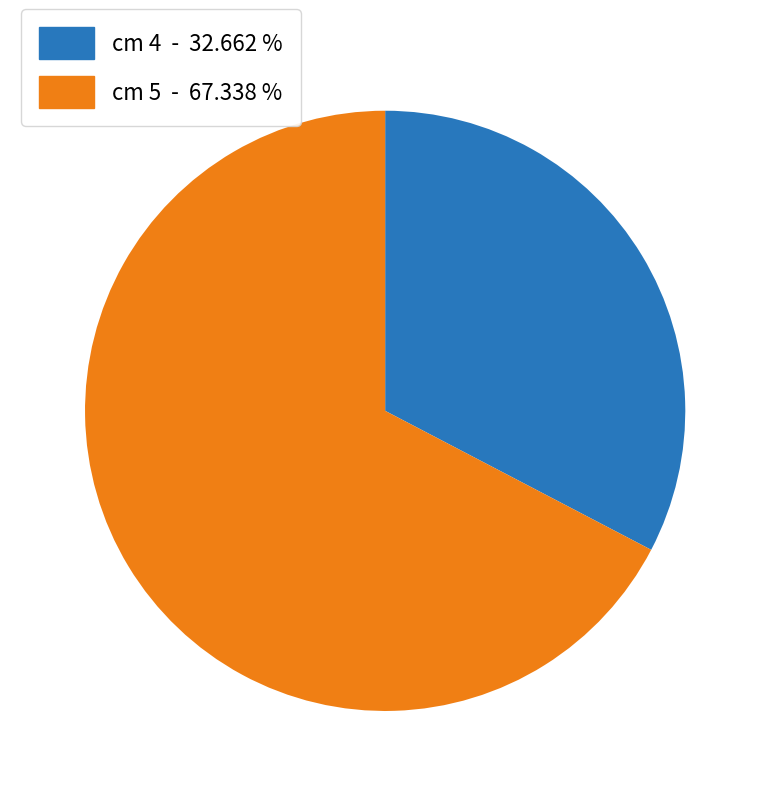

How many slices are in this pie chart?

2